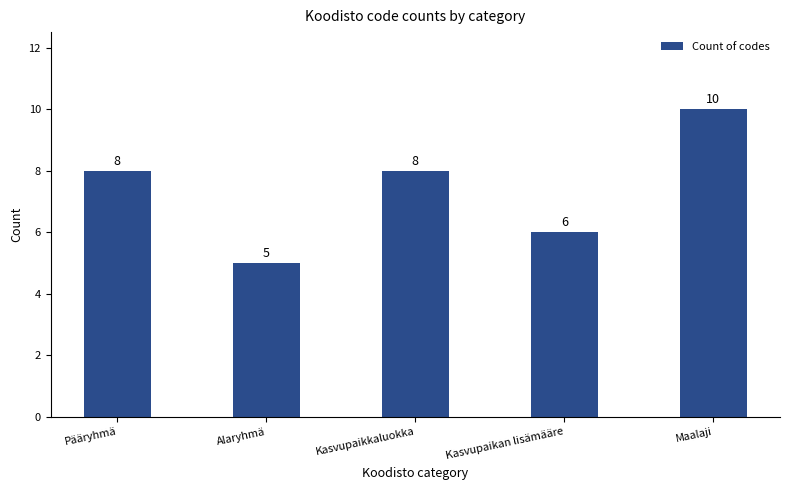

What value does the data have at Maalaji?

10